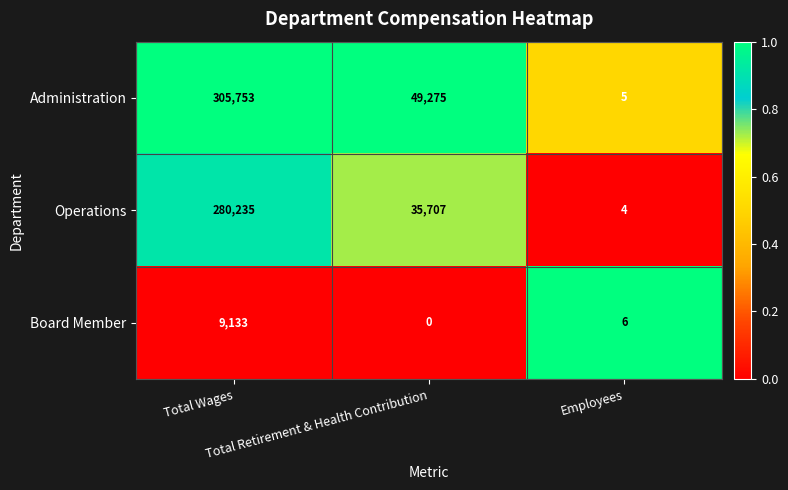

What is the average value of the Board Member series?

3046